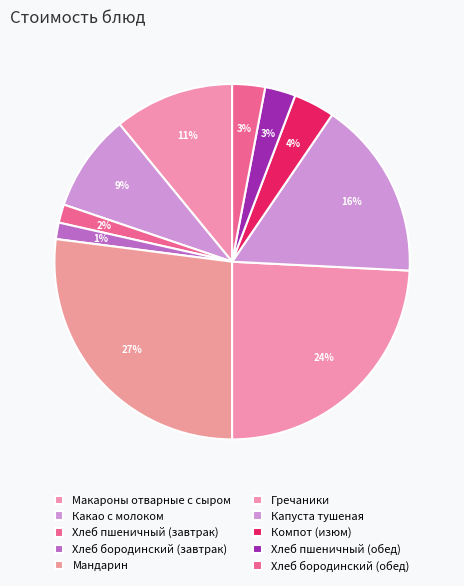

What percentage is the Хлеб бородинский (обед) slice, to the nearest percent?

3%